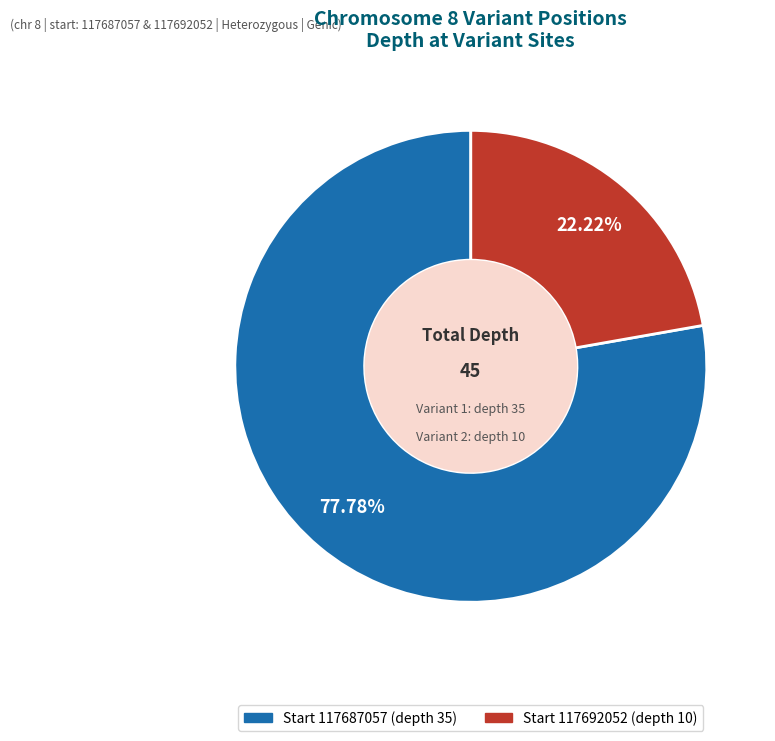

Is there any slice that represents more than half of the pie?

Yes